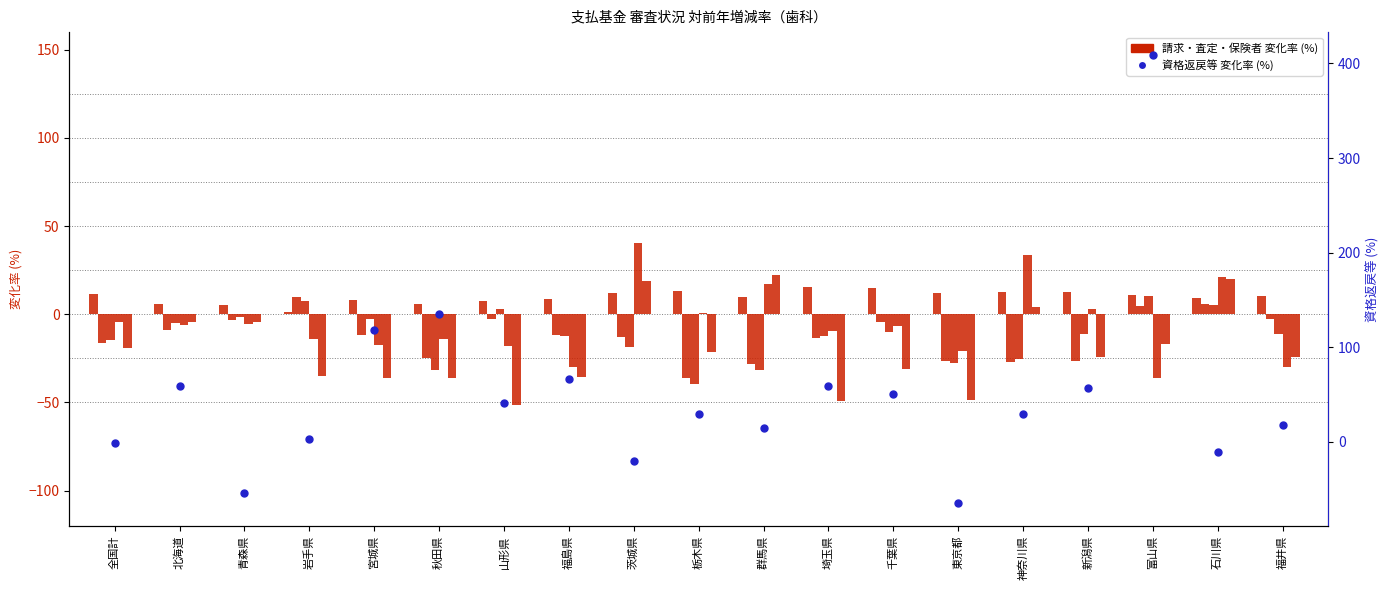

What is the difference between the second highest and second lowest values in the col_2 (査定単月%) series?

34.0